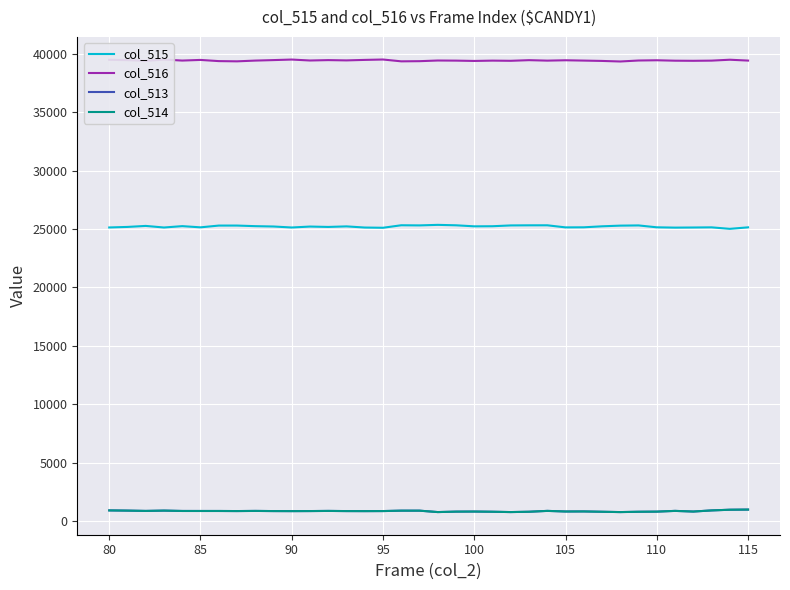

What is the greatest value displayed?

39511